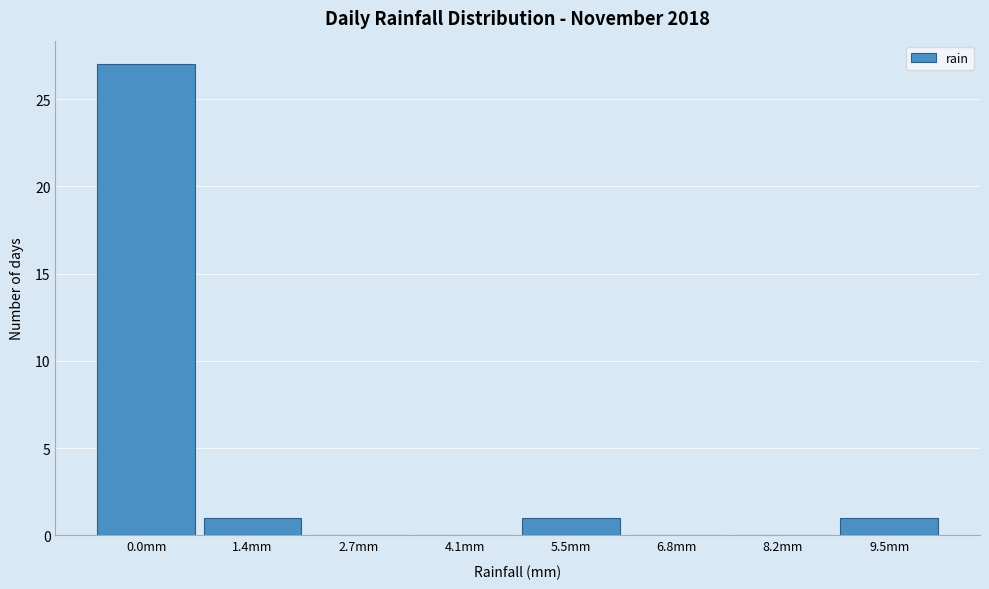

Is it true that the value at 8.2mm is 0?

True